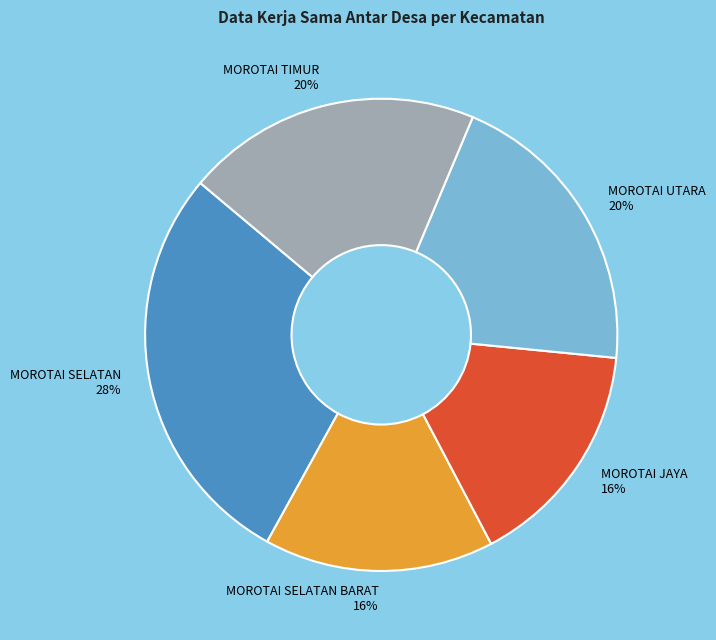

Does any single category account for the majority?

No